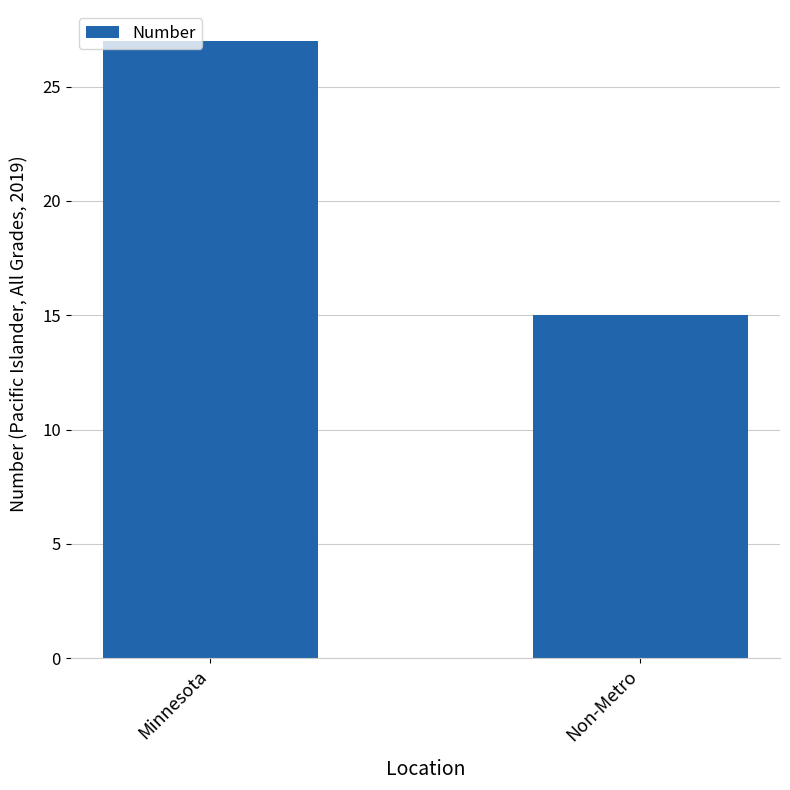

The value at Minnesota is 27. True or false?

True